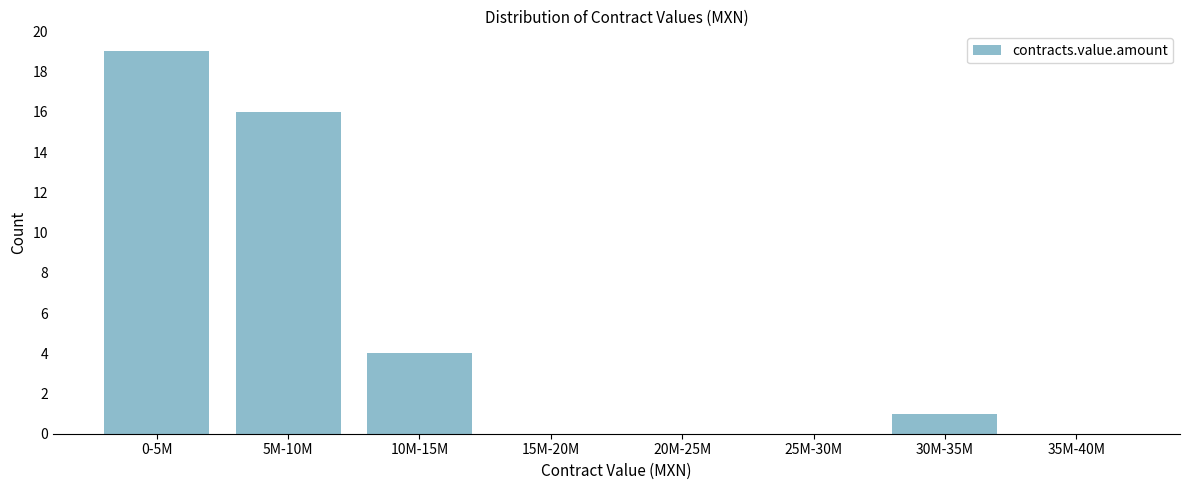

Reading left to right, what are all the values shown in this chart?

0-5M=19	5M-10M=16	10M-15M=4	15M-20M=0	20M-25M=0	25M-30M=0	30M-35M=1	35M-40M=0